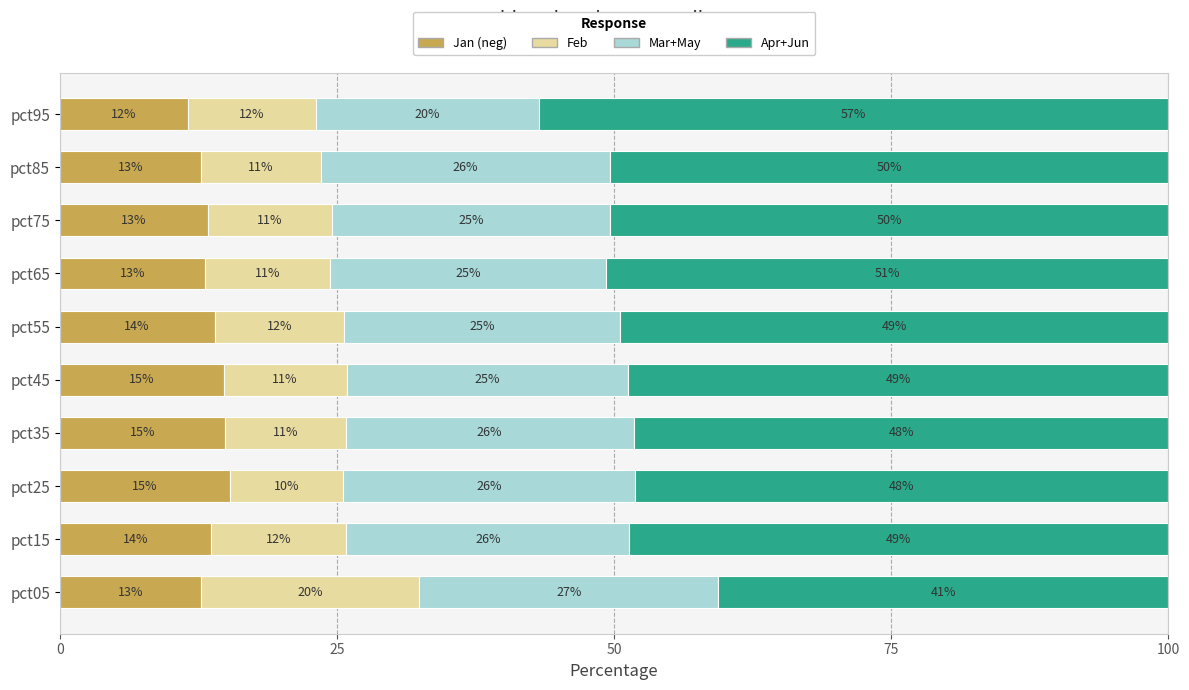

What is the total value across all series at pct65?

100.0